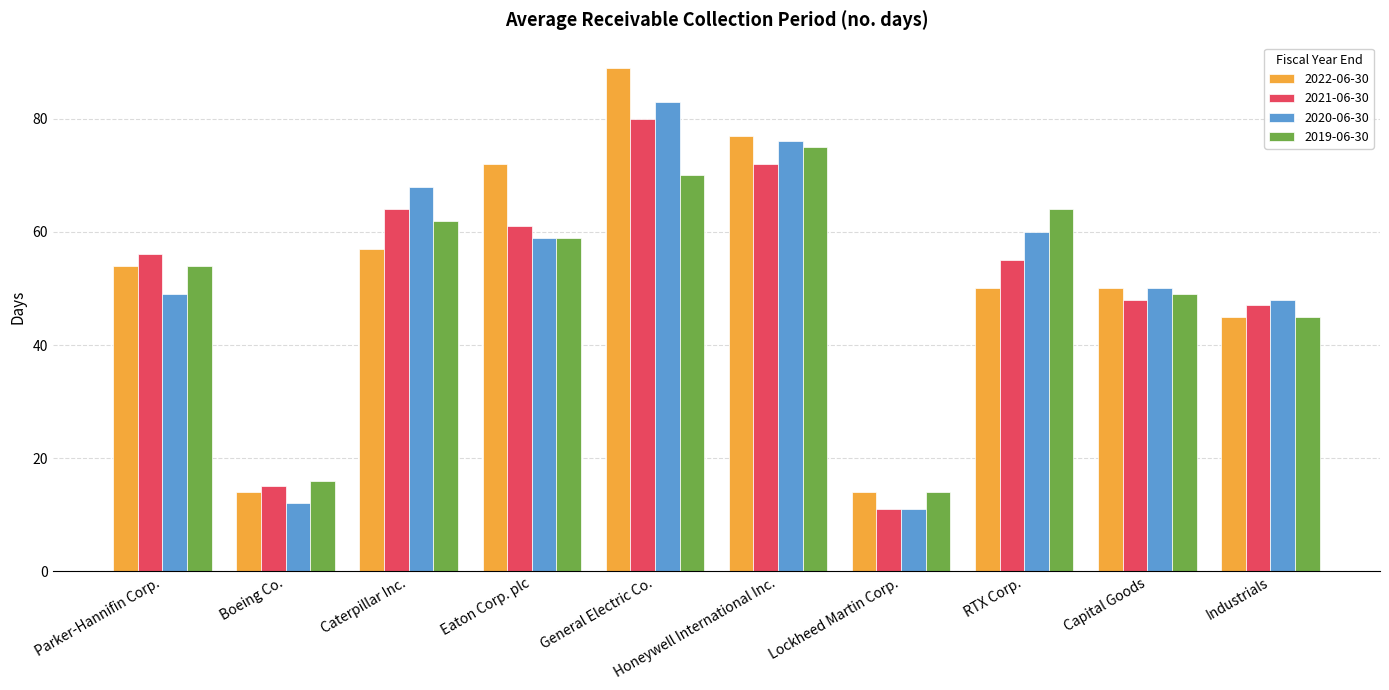

Rank the categories by 2019-06-30 value from highest to lowest.

Honeywell International Inc., General Electric Co., RTX Corp., Caterpillar Inc., Eaton Corp. plc, Parker-Hannifin Corp., Capital Goods, Industrials, Boeing Co., Lockheed Martin Corp.